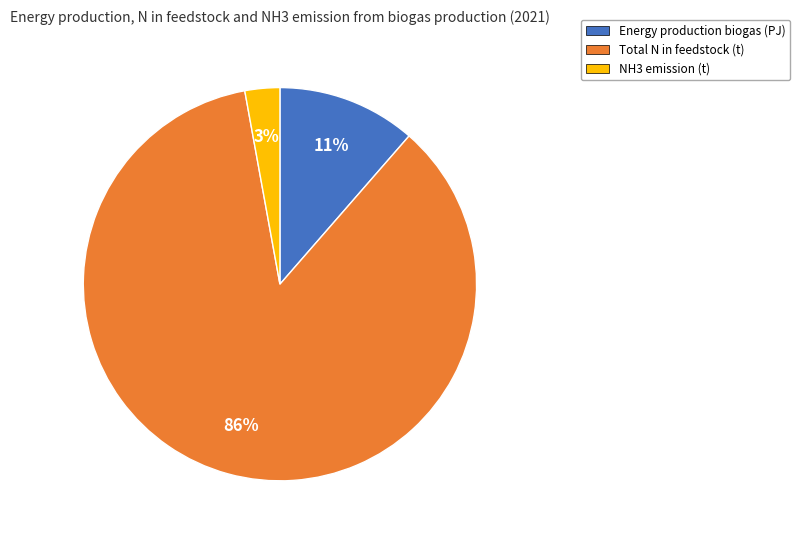

How many segments does this pie chart have?

3